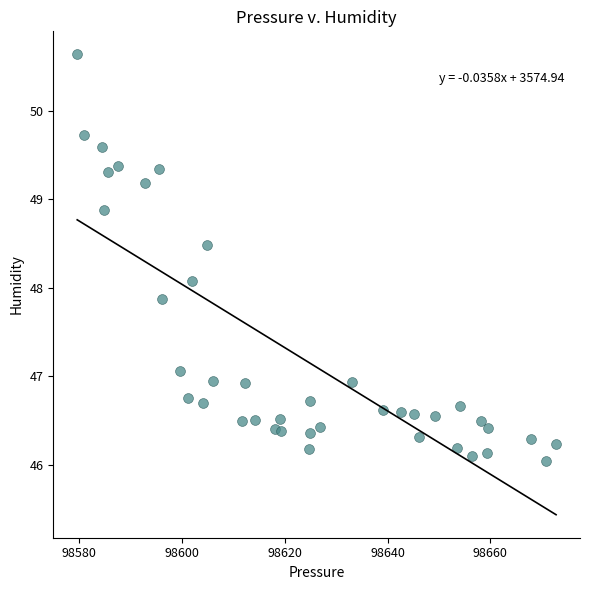

What is the range of X values (max minus min)?

93.2